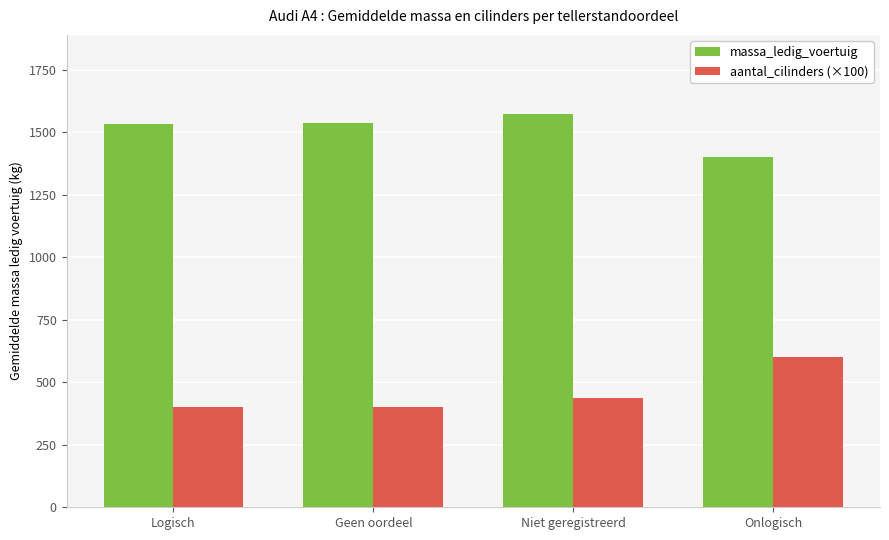

Rank the series by their maximum value, from lowest to highest.

aantal_cilinders (×100), massa_ledig_voertuig